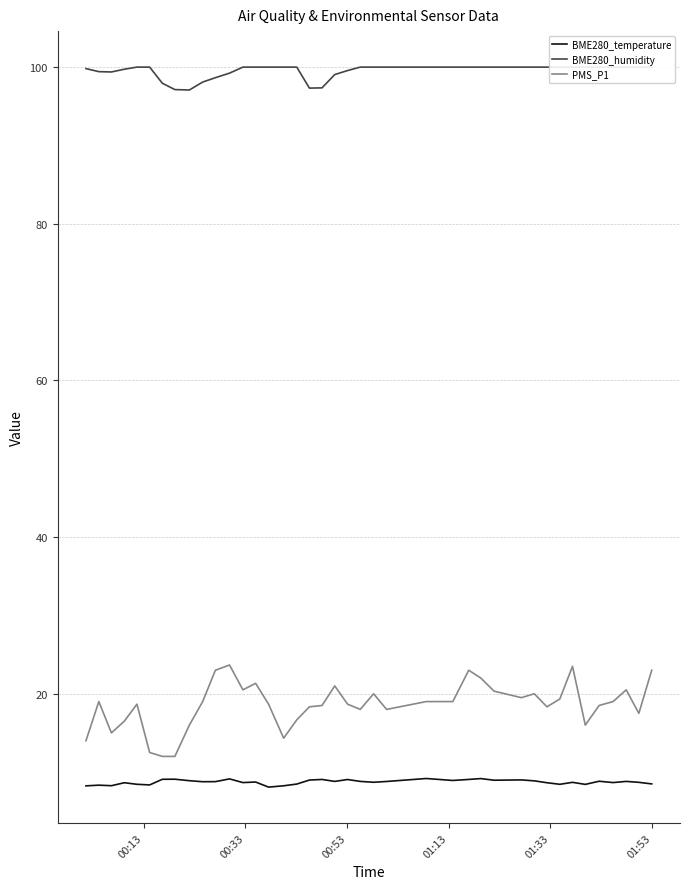

Reading right to left, extract all data points from this chart.

BME280_temperature: 8.5	8.7	8.8	8.7	8.8	8.4	8.7	8.4	8.6	8.9	9.0	9.0	9.2	9.1	8.9	9.2	8.8	8.7	8.8	9.1	8.8	9.1	9.0	8.5	8.2	8.1	8.7	8.7	9.1	8.8	8.8	8.9	9.1	9.1	8.4	8.4	8.6	8.3	8.3	8.2
BME280_humidity: 100.0	100.0	100.0	100.0	100.0	100.0	100.0	100.0	100.0	100.0	100.0	100.0	100.0	100.0	100.0	100.0	100.0	100.0	100.0	99.6	99.0	97.3	97.3	100.0	100.0	100.0	100.0	100.0	99.2	98.7	98.1	97.1	97.1	97.9	100.0	100.0	99.7	99.4	99.4	99.8
PMS_P1: 23.0	17.5	20.5	19.0	18.5	16.0	23.5	19.3	18.3	20.0	19.5	20.3	22.0	23.0	19.0	19.0	18.0	20.0	18.0	18.7	21.0	18.5	18.3	16.7	14.3	18.7	21.3	20.5	23.7	23.0	19.0	16.0	12.0	12.0	12.5	18.7	16.5	15.0	19.0	14.0